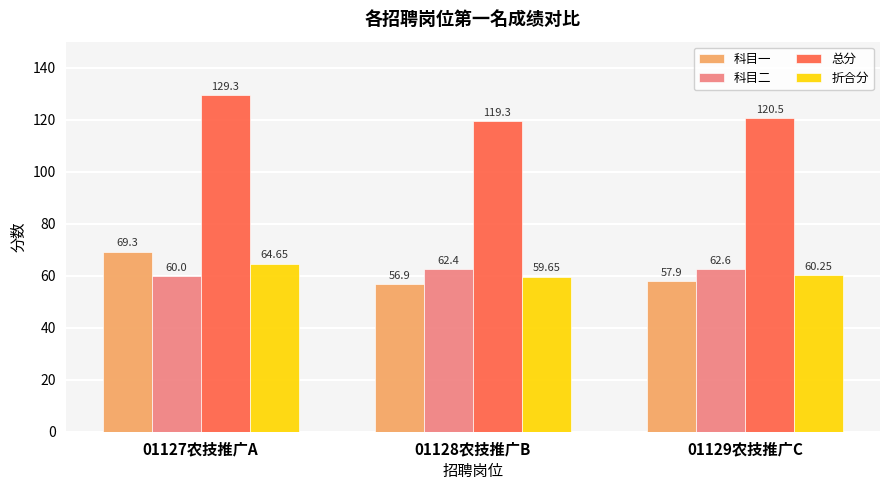

What are all the series names shown in the legend?

科目一, 科目二, 总分, 折合分